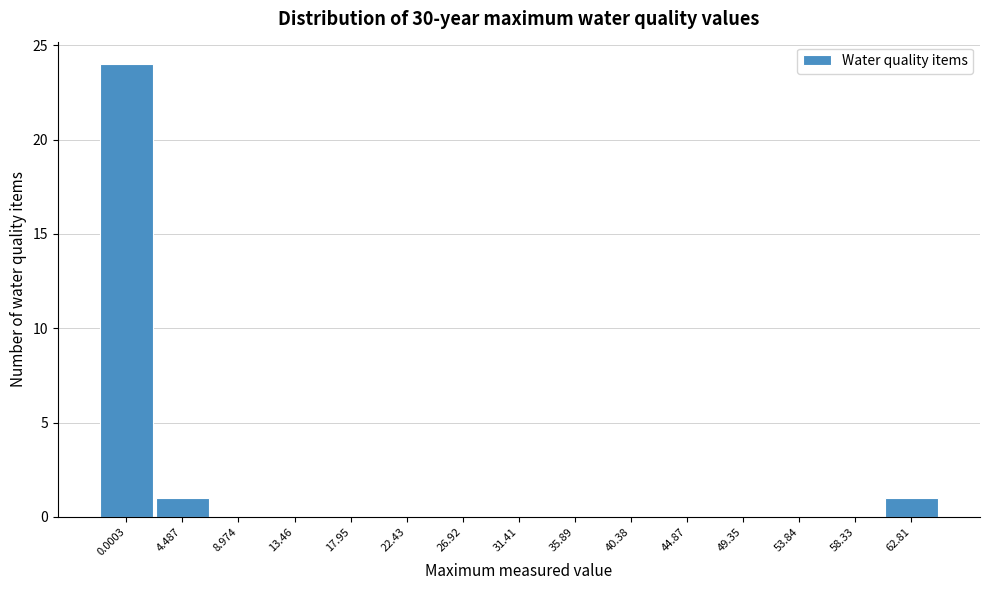

Reading left to right, transcribe all the data shown in this chart.

0.0003=24	4.487=1	8.974=0	13.46=0	17.95=0	22.43=0	26.92=0	31.41=0	35.89=0	40.38=0	44.87=0	49.35=0	53.84=0	58.33=0	62.81=1